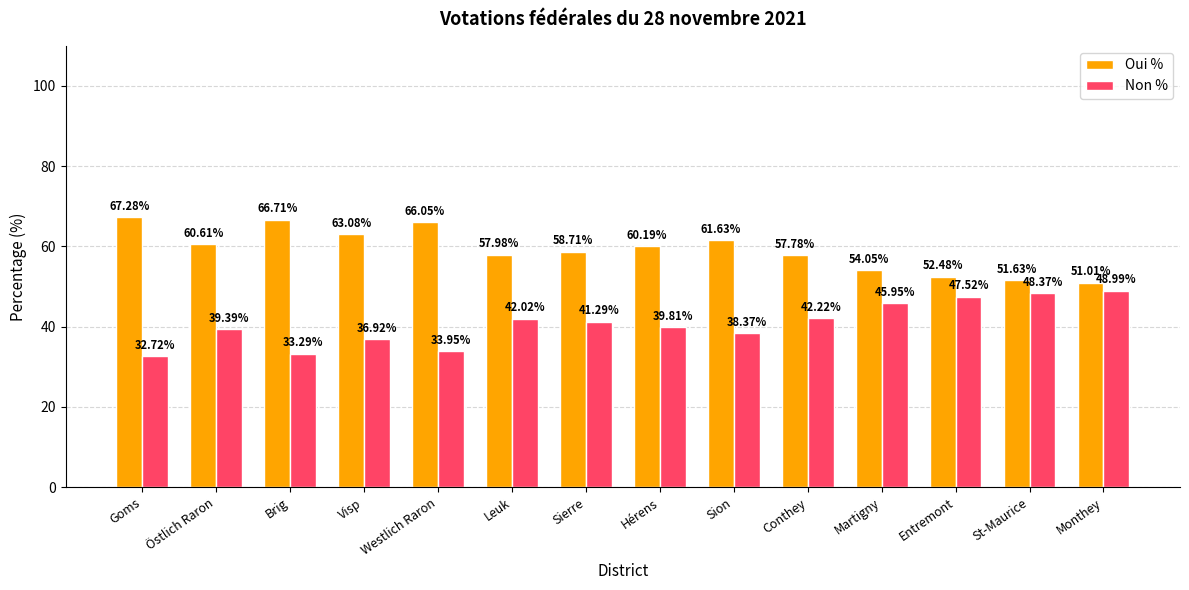

What are all the series names shown in the legend?

Oui %, Non %